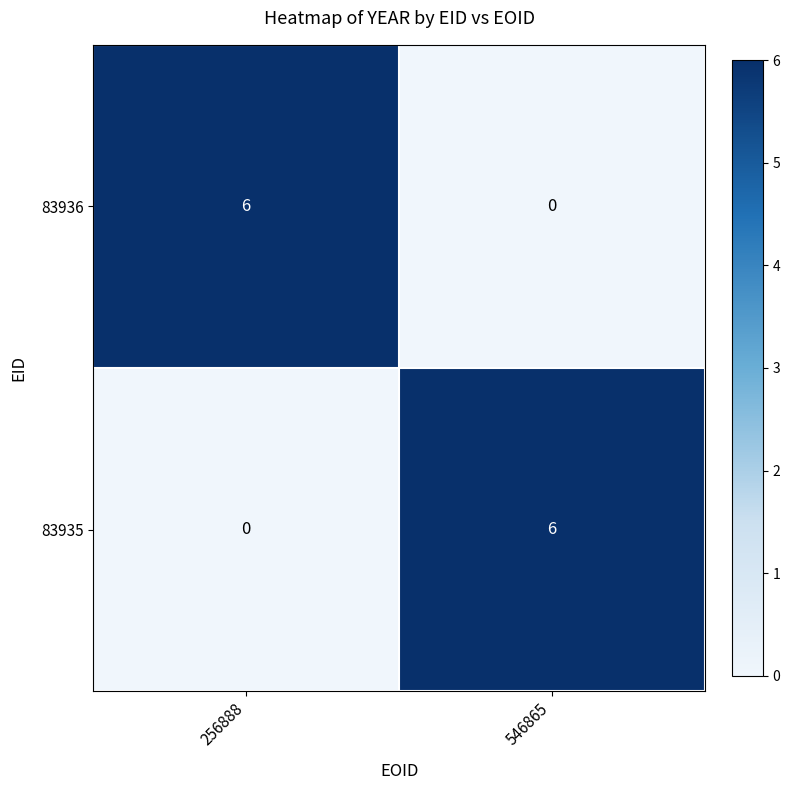

What is the total value across all series at 256888?

6